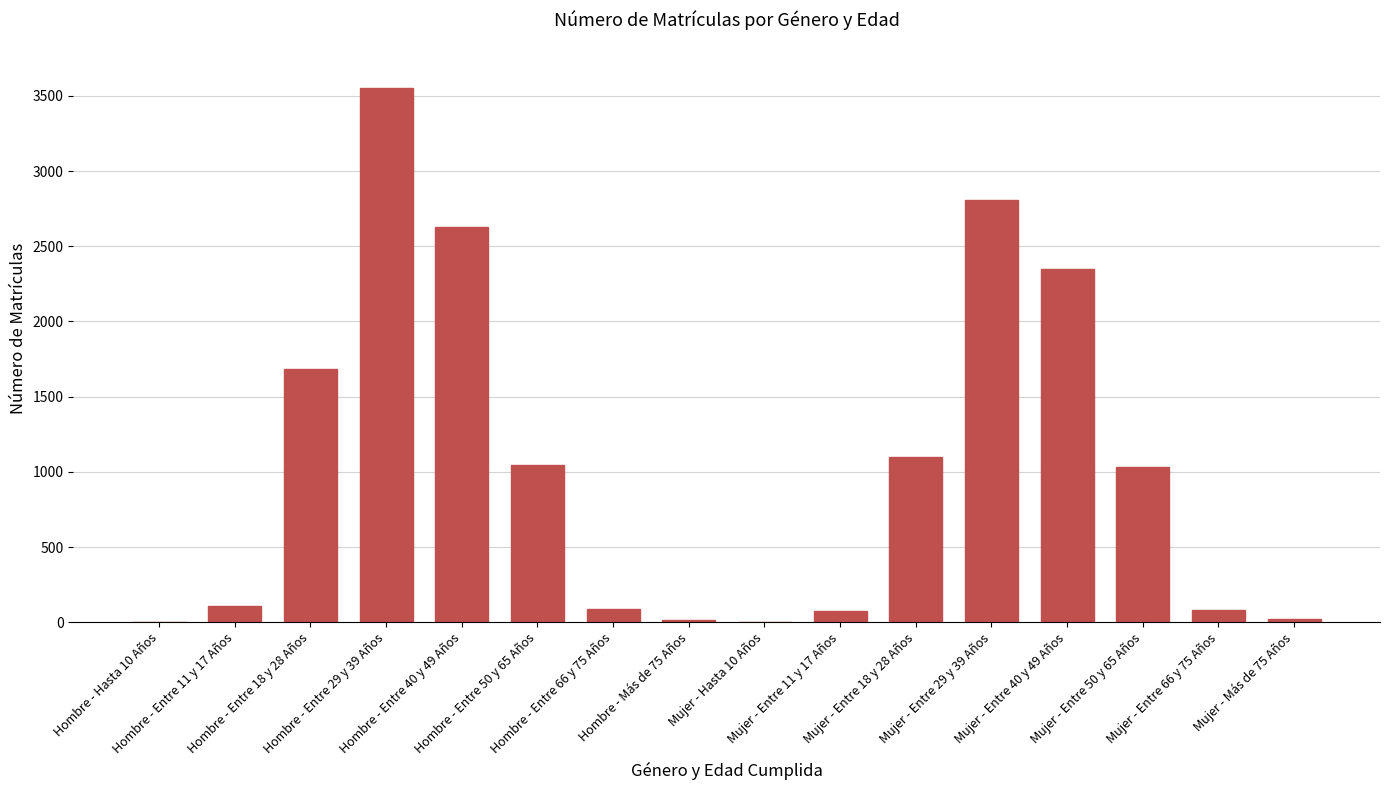

What is the difference between the values at Hombre - Entre 66 y 75 Años and Hombre - Entre 29 y 39 Años?

3467